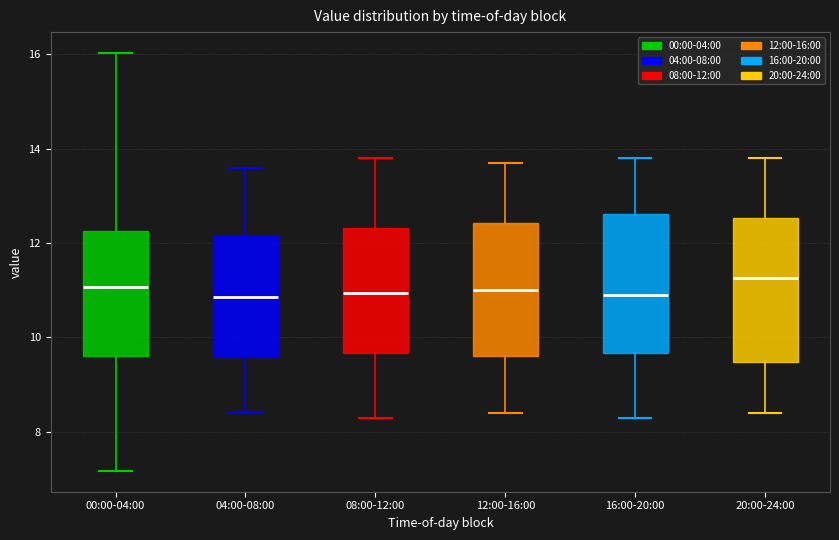

Reading left to right, read every box against the y-axis: the position of its median line, the range the box covers, and the ends of its whiskers. The values are not printed on the chart, so give them approximately, as read against the axis.

00:00-04:00: median 11.0, box 9.6 to 12.2, whiskers 7.2 to 16.0
04:00-08:00: median 10.8, box 9.6 to 12.2, whiskers 8.4 to 13.6
08:00-12:00: median 11.0, box 9.6 to 12.4, whiskers 8.4 to 13.8
12:00-16:00: median 11.0, box 9.6 to 12.4, whiskers 8.4 to 13.8
16:00-20:00: median 11.0, box 9.6 to 12.6, whiskers 8.4 to 13.8
20:00-24:00: median 11.2, box 9.4 to 12.6, whiskers 8.4 to 13.8